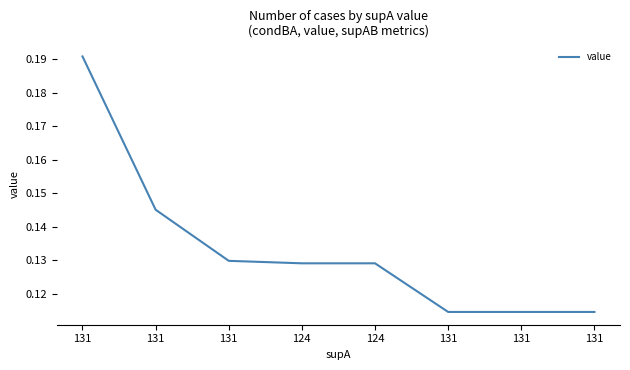

Count the number of data series in this chart.

1